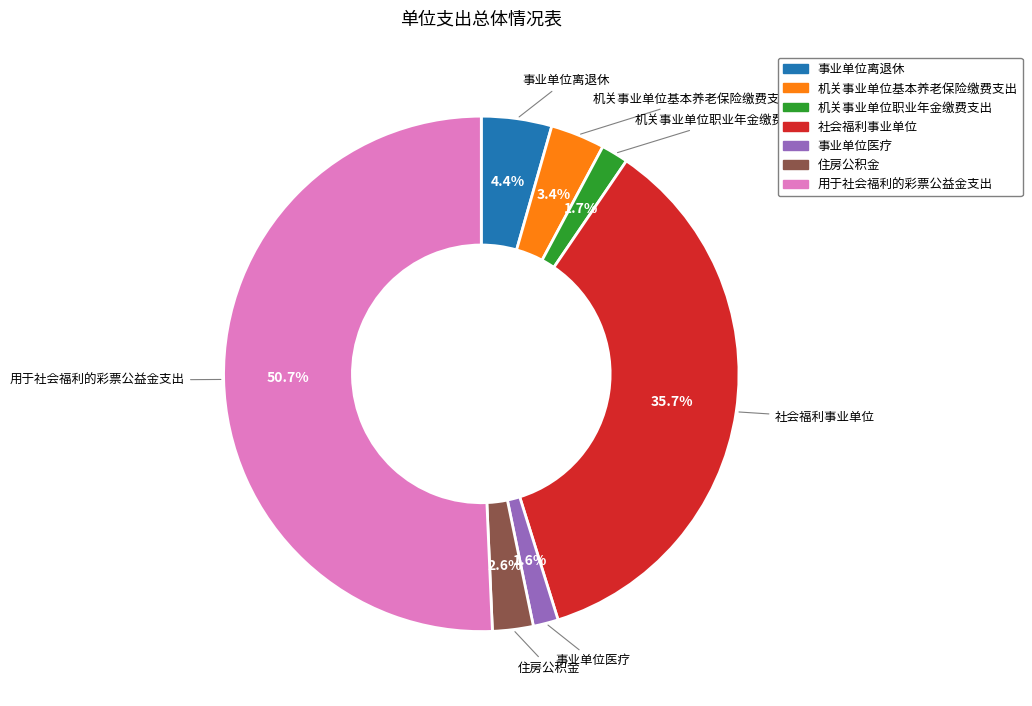

Combined, do 住房公积金 and 机关事业单位职业年金缴费支出 account for over 50%?

No